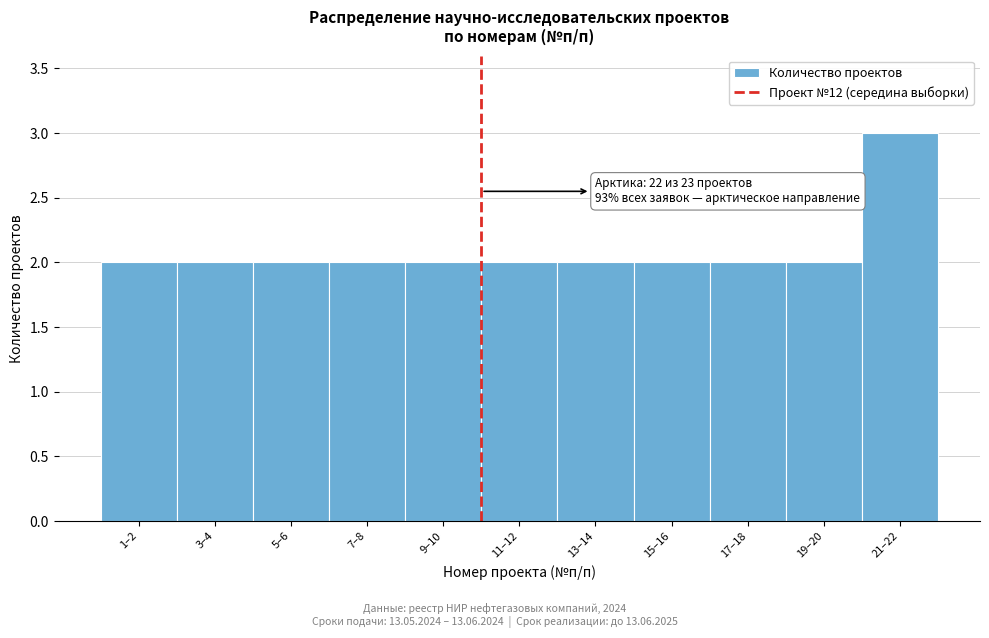

Reading left to right, extract all data points from this chart.

2	2	2	2	2	2	2	2	2	2	3